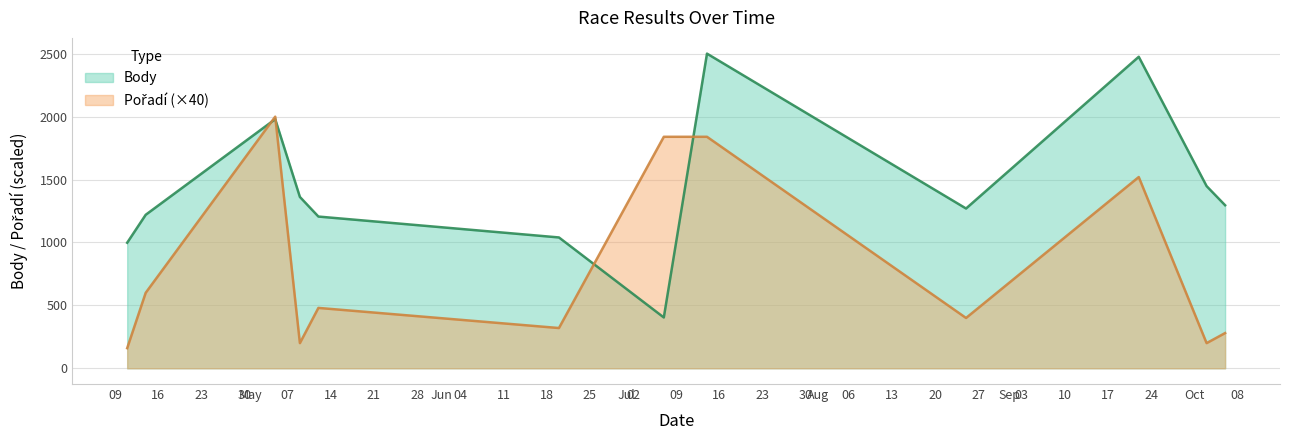

What is the smallest value displayed?

160